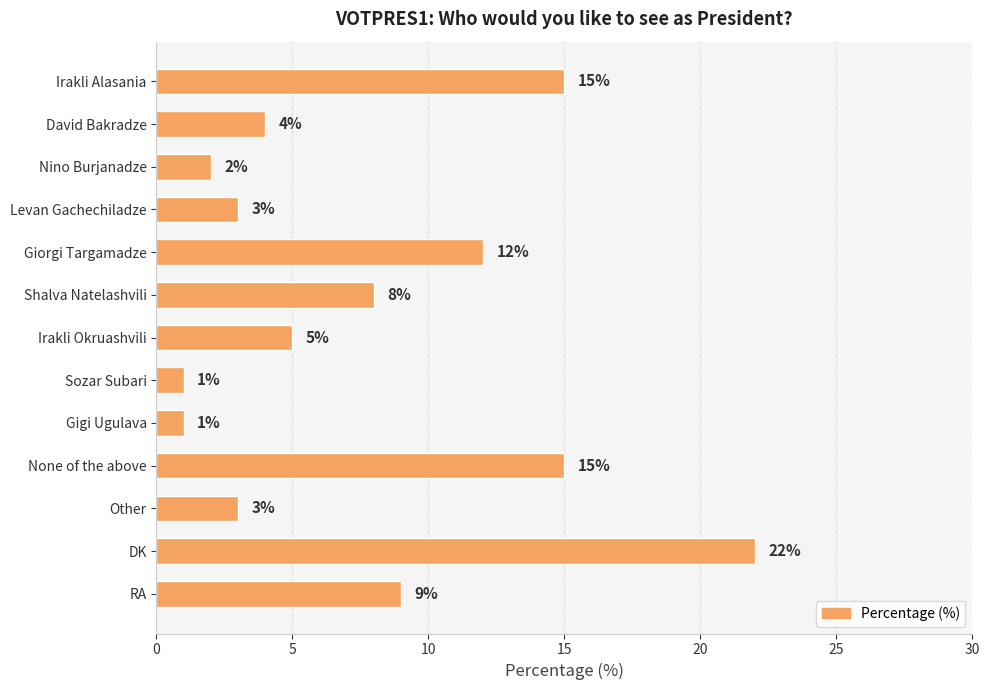

Approximately how many times larger is the value at Gigi Ugulava compared to Levan Gachechiladze?

0.3